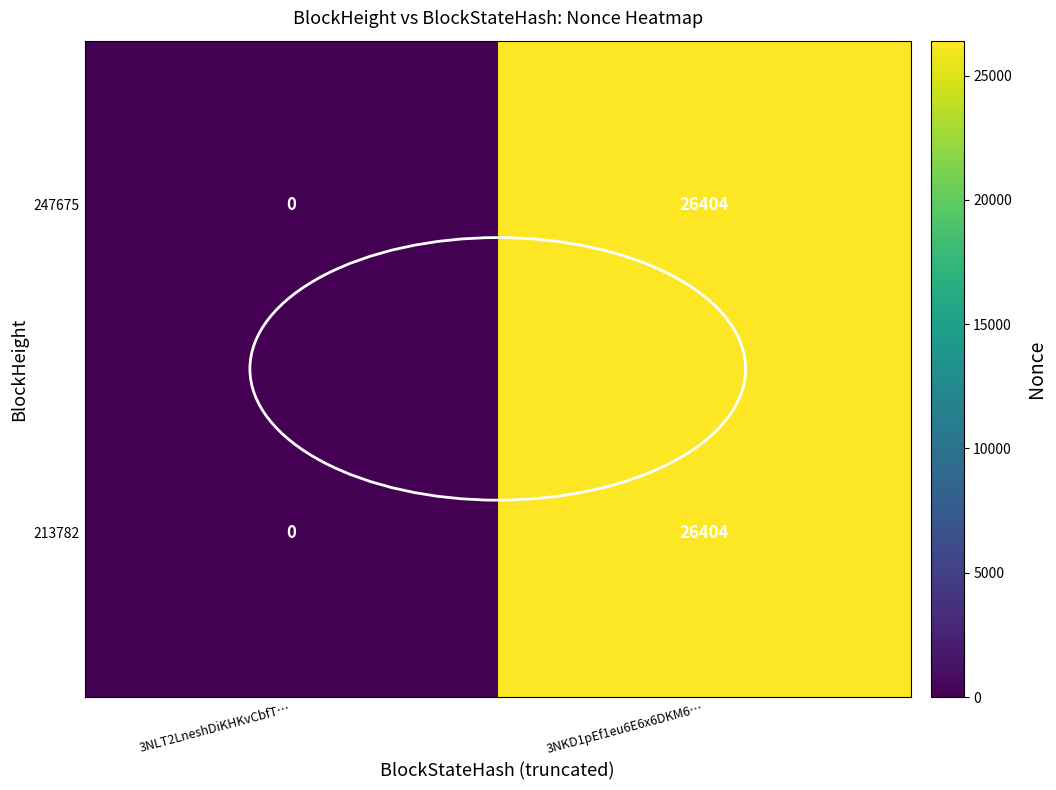

True or false: 213782 has a value of -13734 at 3NLT2LneshDiKHKvCbfT….

False